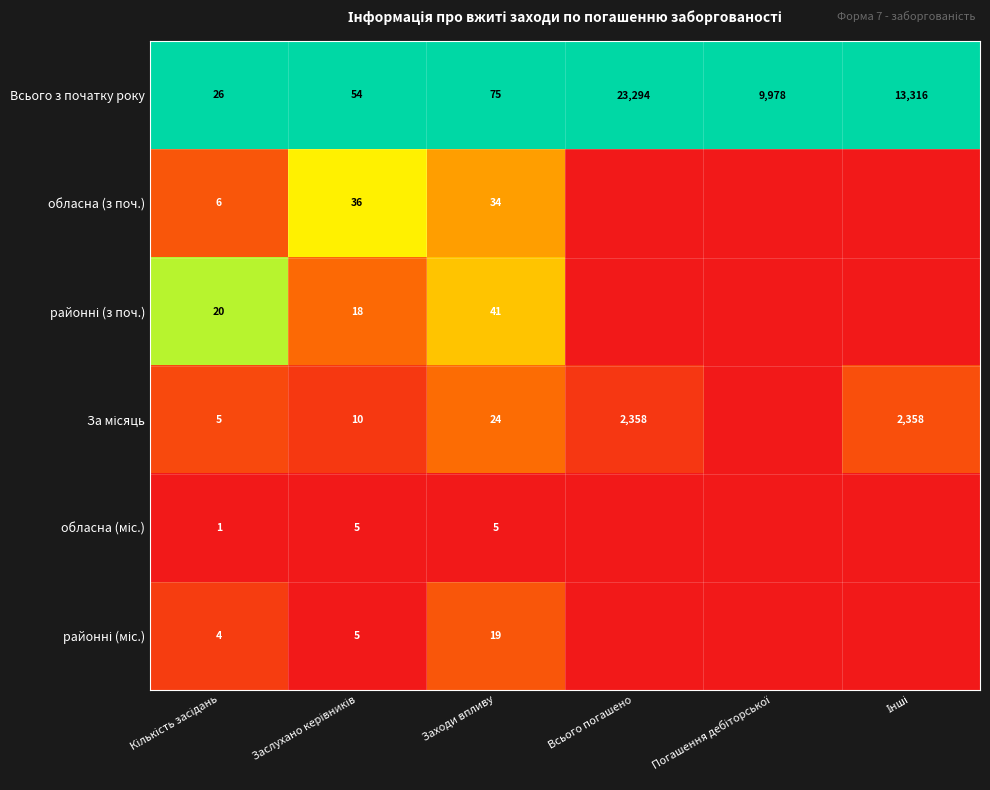

What is the spread (max minus min) of values at Заходи впливу?

70